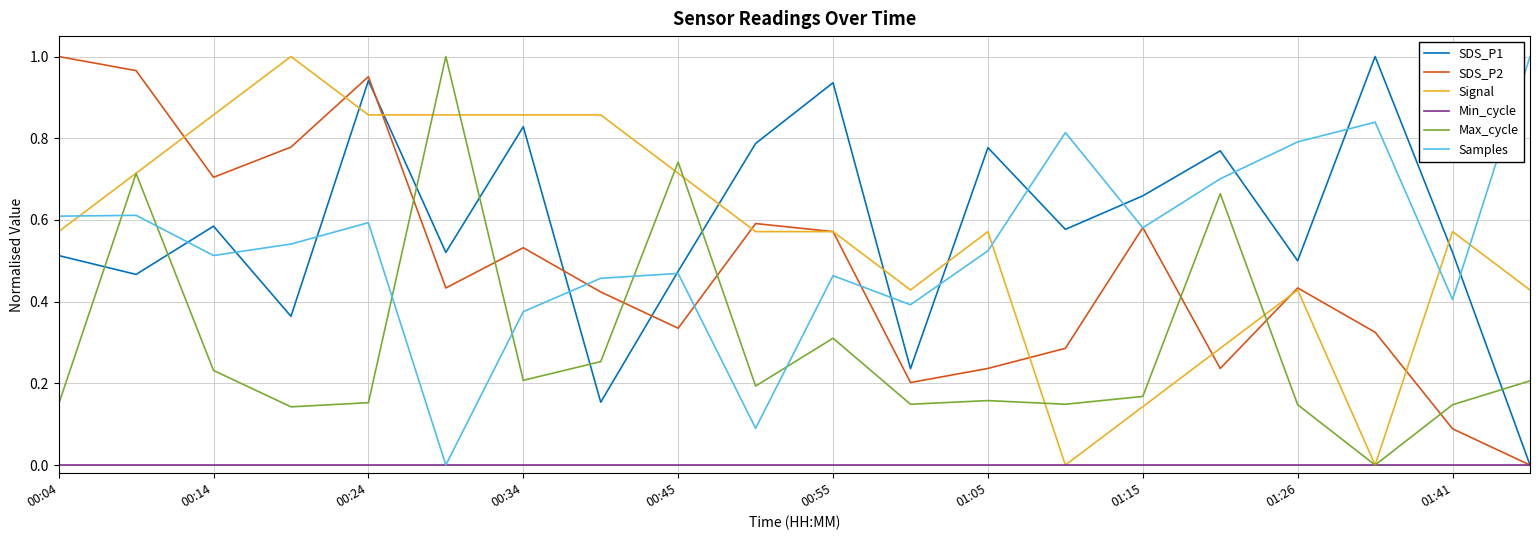

Is this an area chart (filled region under the line)?

No